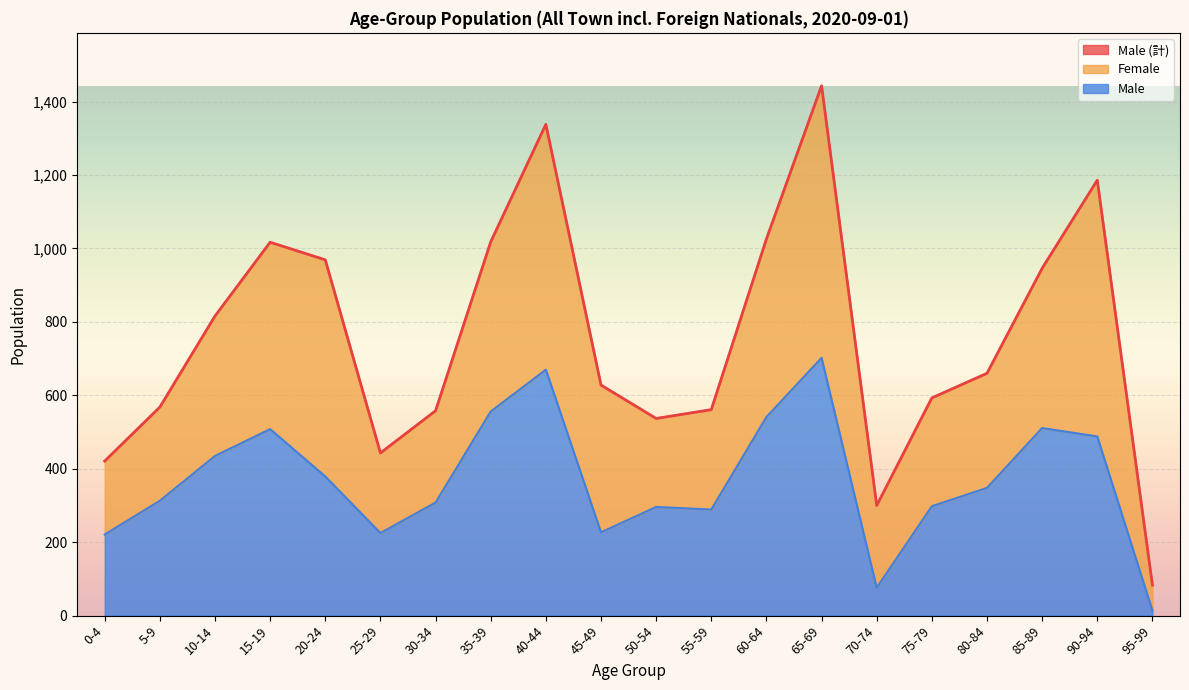

Where is the first local maximum for Male (計)?

15-19